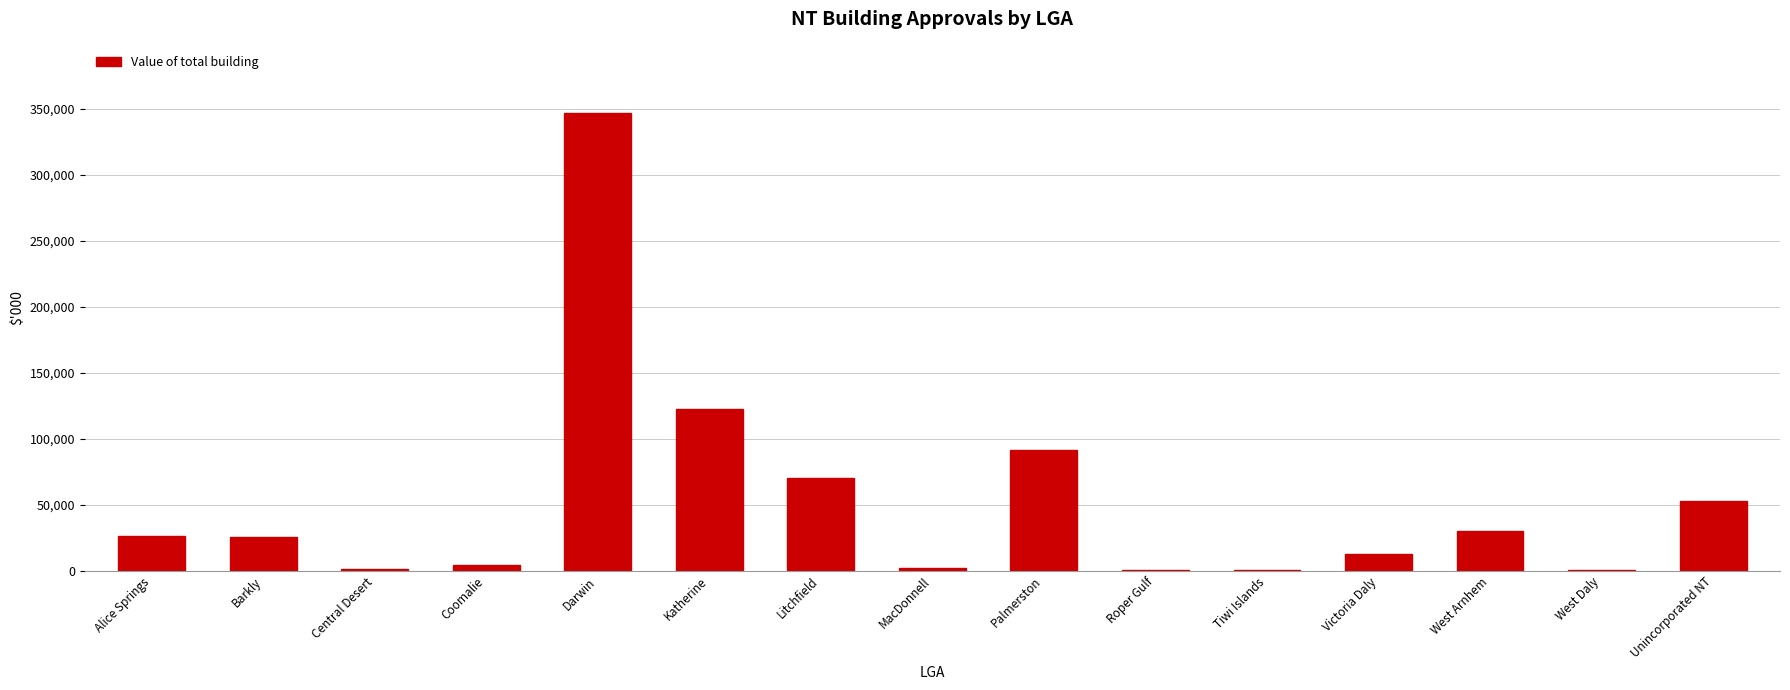

At which label does the data first exceed 25719?

Alice Springs